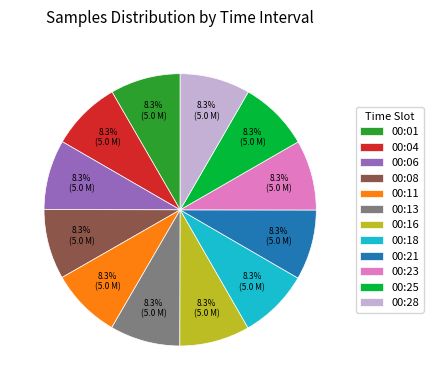

What portion of the pie excludes 00:16?

91.7%